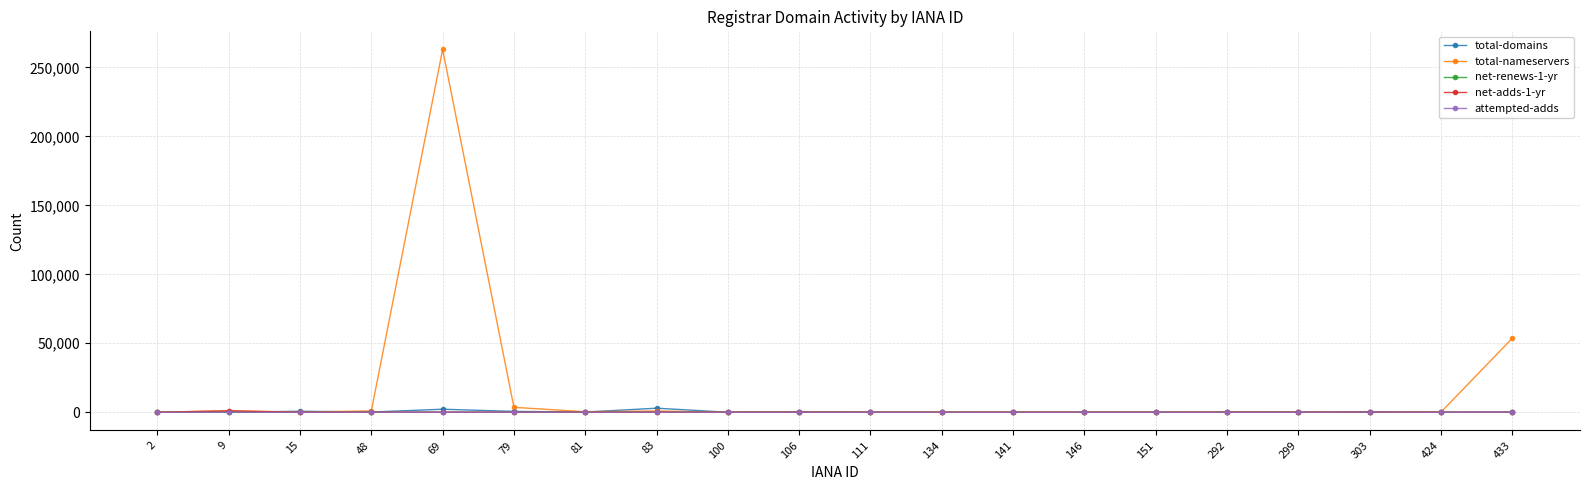

At which category is the sum across all series the highest?

69